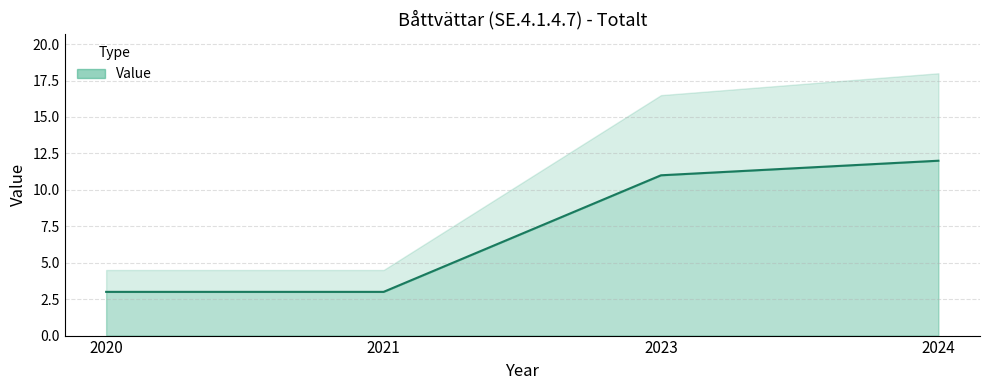

The value at 2024 is 12. True or false?

True